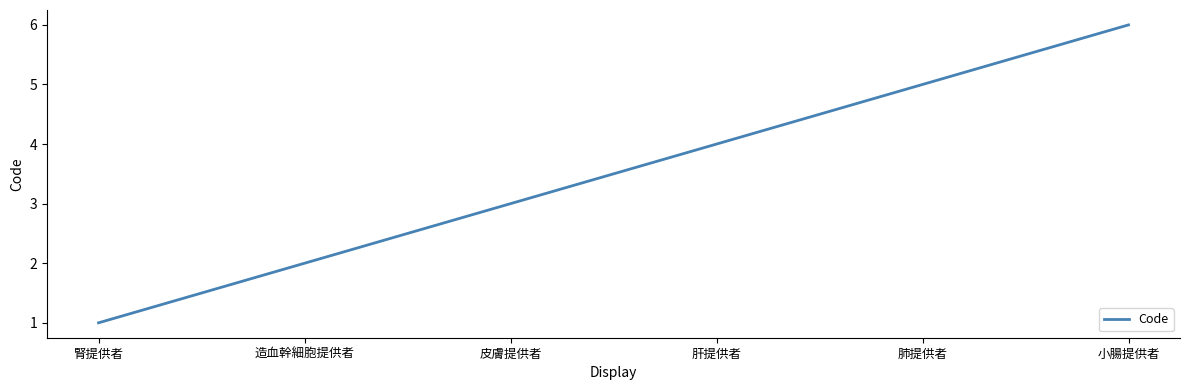

What is the difference between the maximum and minimum values?

5